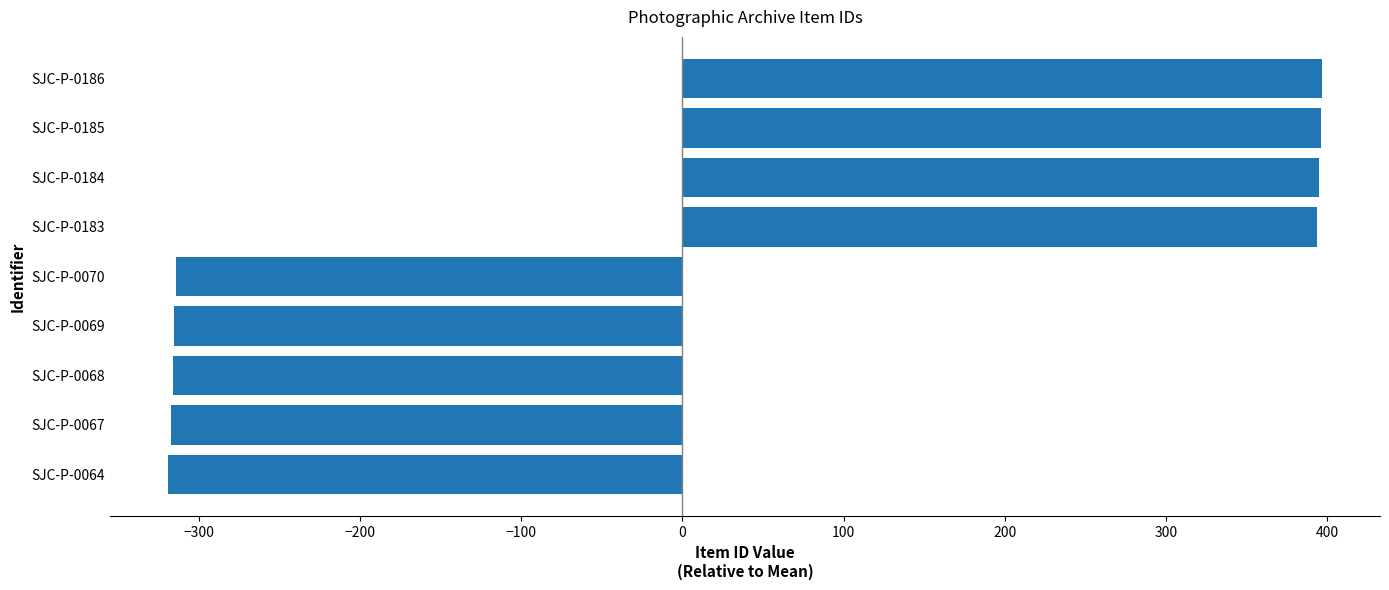

How many series are shown in this chart?

1